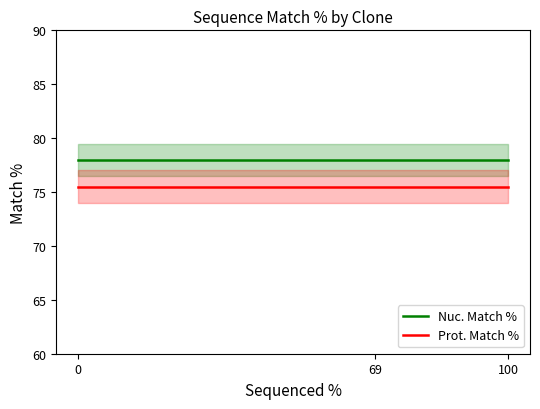

What are all the series names shown in the legend?

Nuc. Match %, Prot. Match %